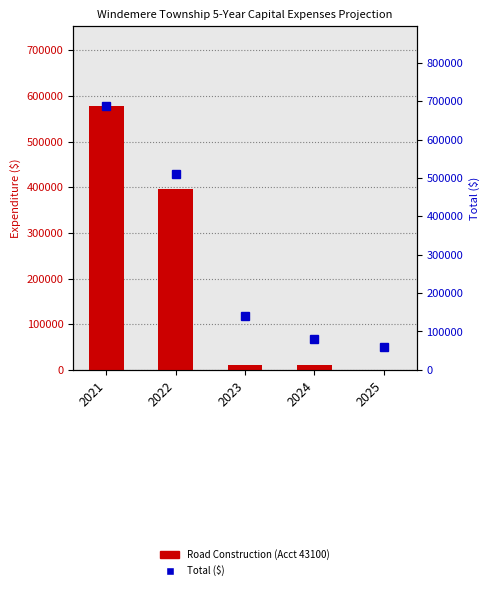

Which category has the lowest value across all series?

2025